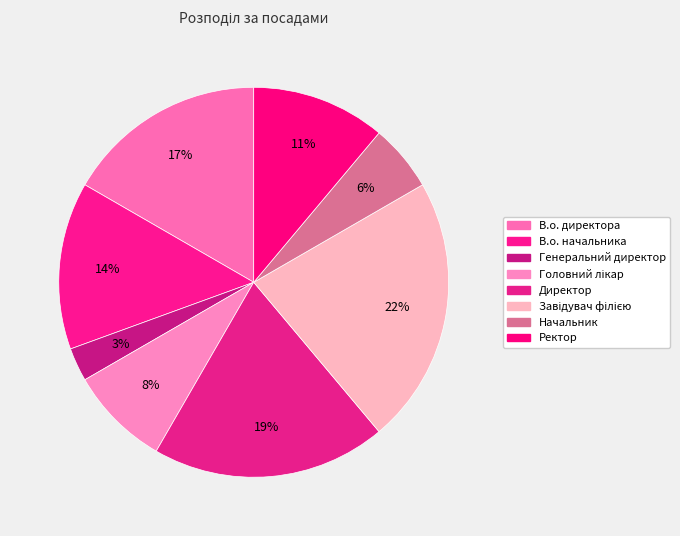

How many segments does this pie chart have?

8